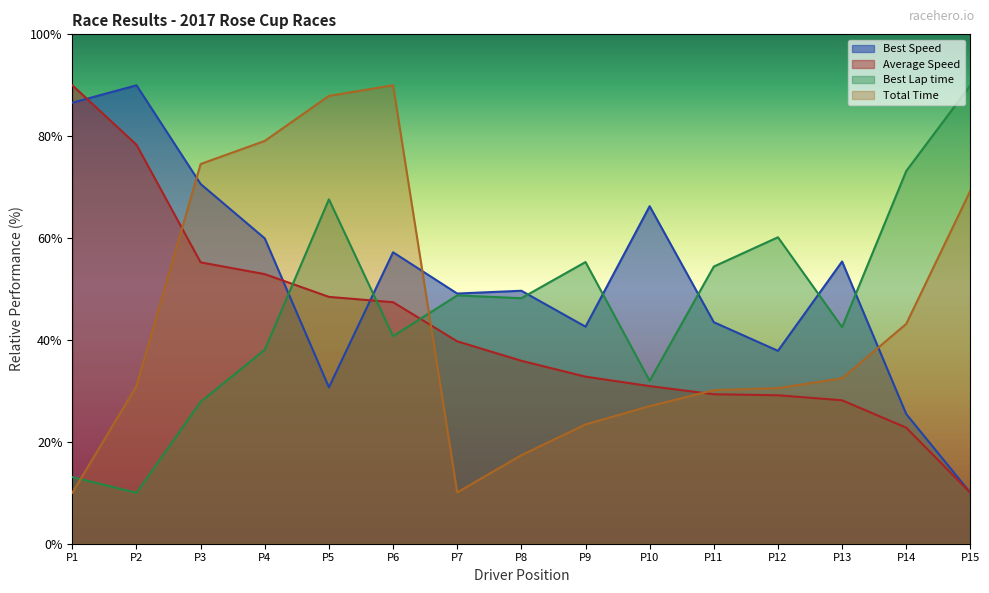

Does the chart have visible grid lines?

No